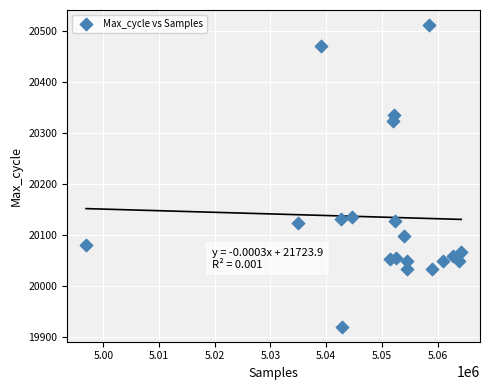

What is the range of X values (max minus min)?

67357